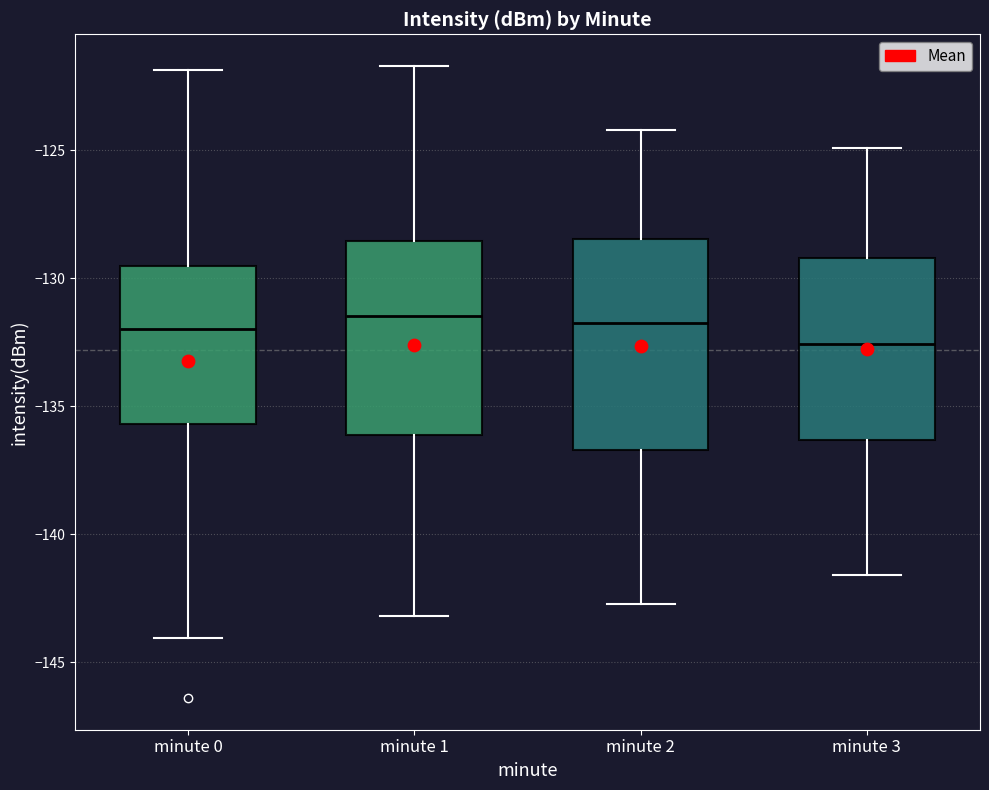

Reading left to right, transcribe this box plot: for each box, give where its median line is, the range the box spans, and where its two whiskers end, as read against the y-axis. The values are not printed on the chart, so give them approximately, as read against the axis.

minute 0: median -132.0, box -135.5 to -129.5, whiskers -144.0 to -122.0
minute 1: median -131.5, box -136.0 to -128.5, whiskers -143.0 to -121.5
minute 2: median -131.5, box -136.5 to -128.5, whiskers -142.5 to -124.0
minute 3: median -132.5, box -136.5 to -129.0, whiskers -141.5 to -125.0